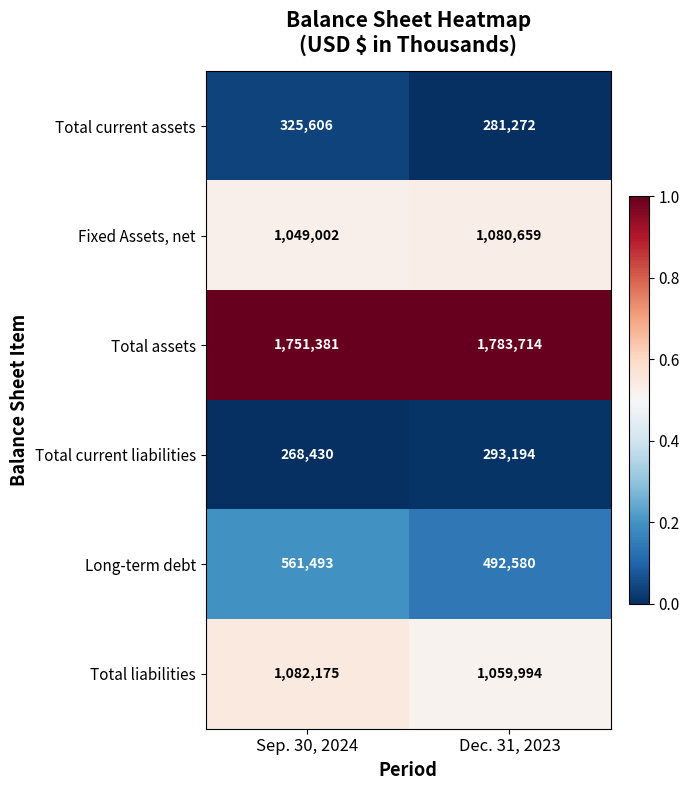

Between Sep. 30, 2024 and Dec. 31, 2023, which series saw the biggest shift?

Long-term debt